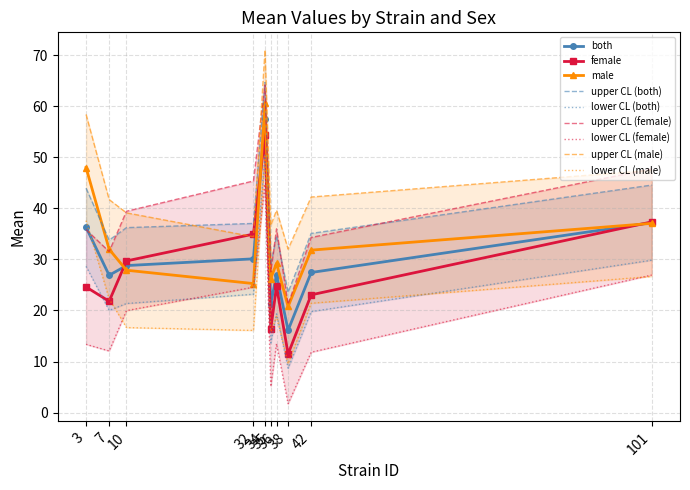

The both series shows 82.0 at 34. True or false?

False